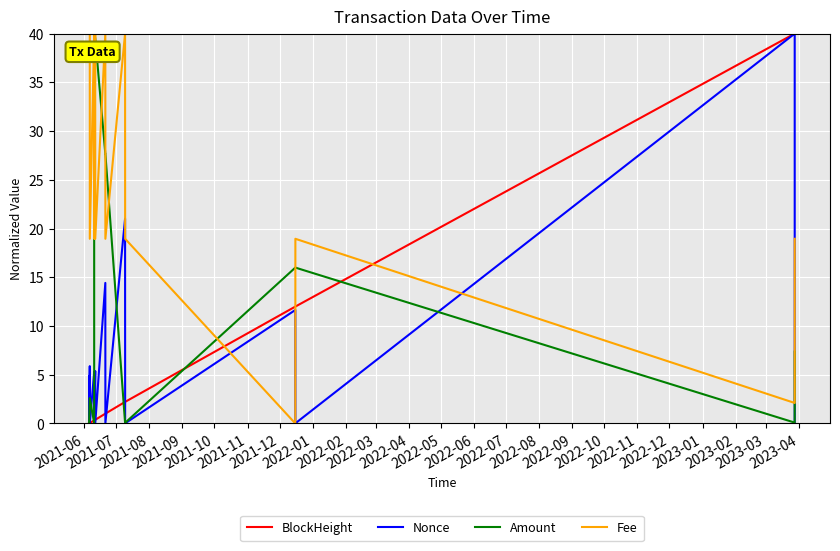

How many lines are shown in the chart?

4